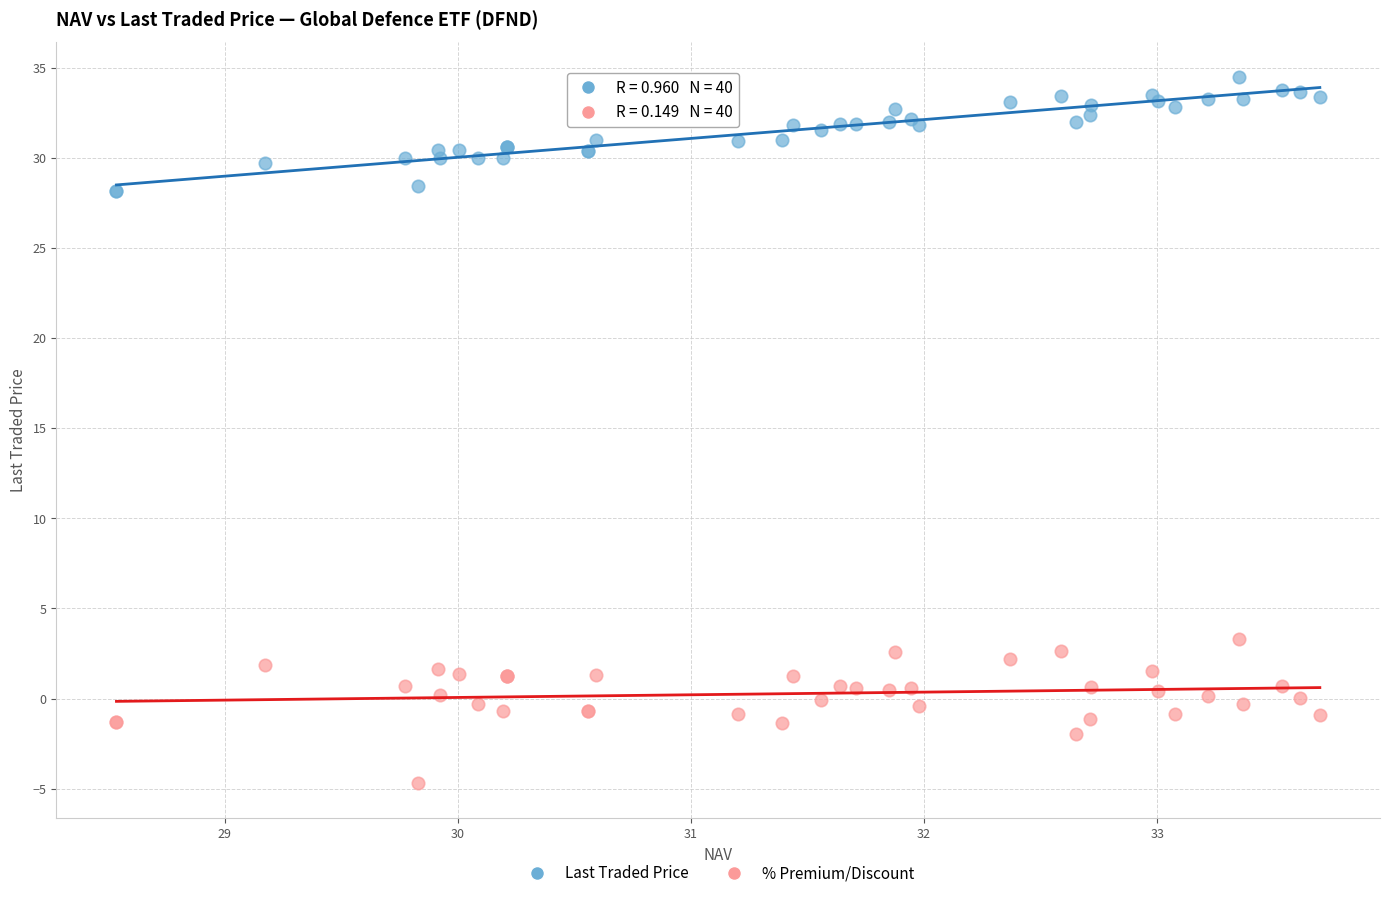

What is the X range (max minus min) for the scatter plot?

5.2